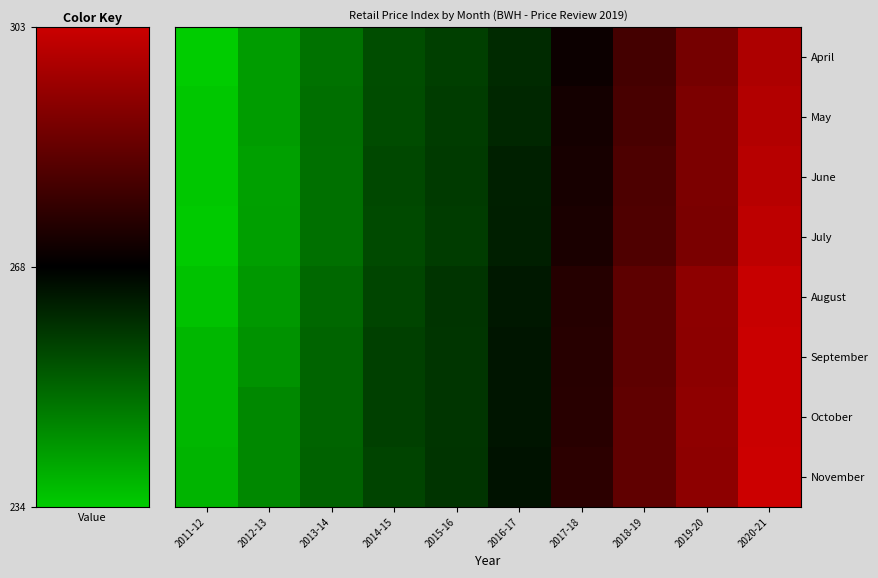

What is the spread (max minus min) of values at 2014-15?

2.0